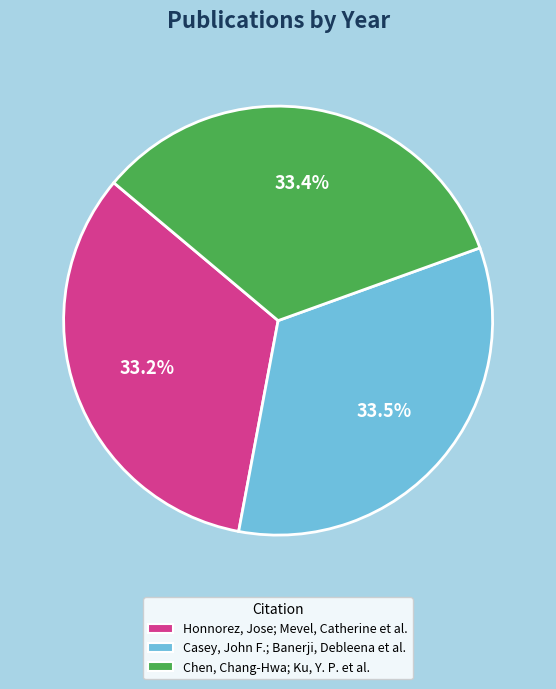

To the nearest percent, what portion does Honnorez, Jose; Mevel, Catherine et al. represent?

33%